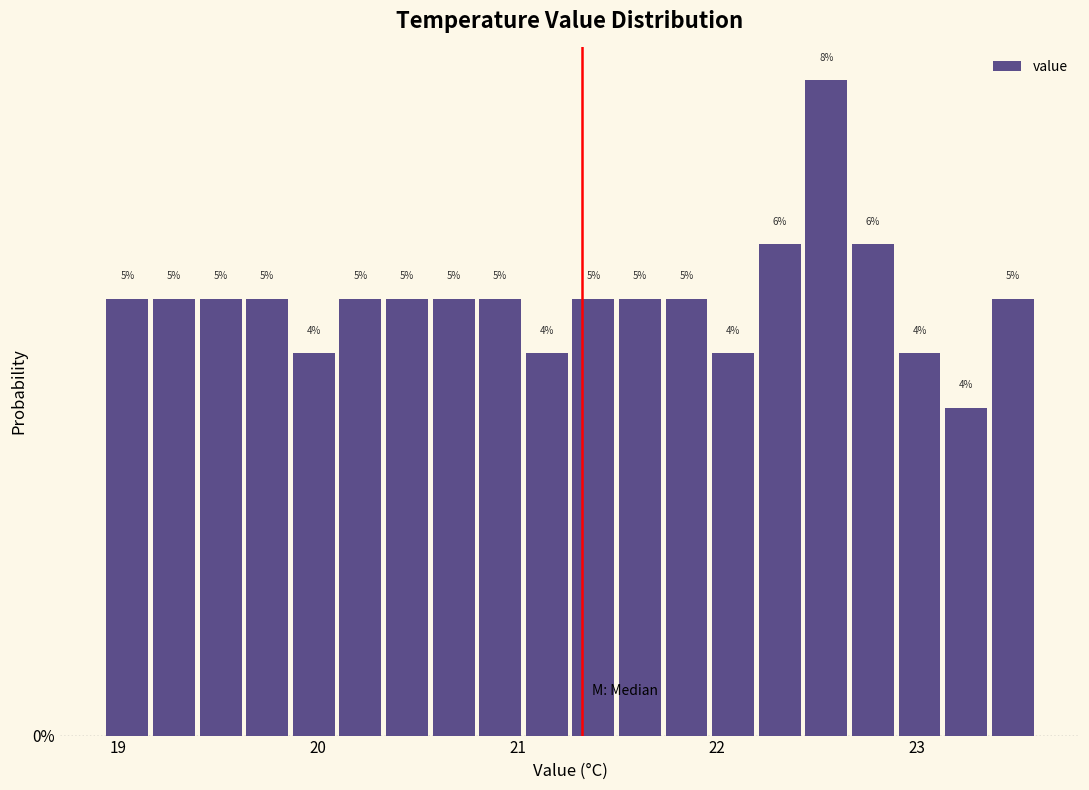

Read against the x-axis, roughly where is the centre of the tallest bar?

22.5